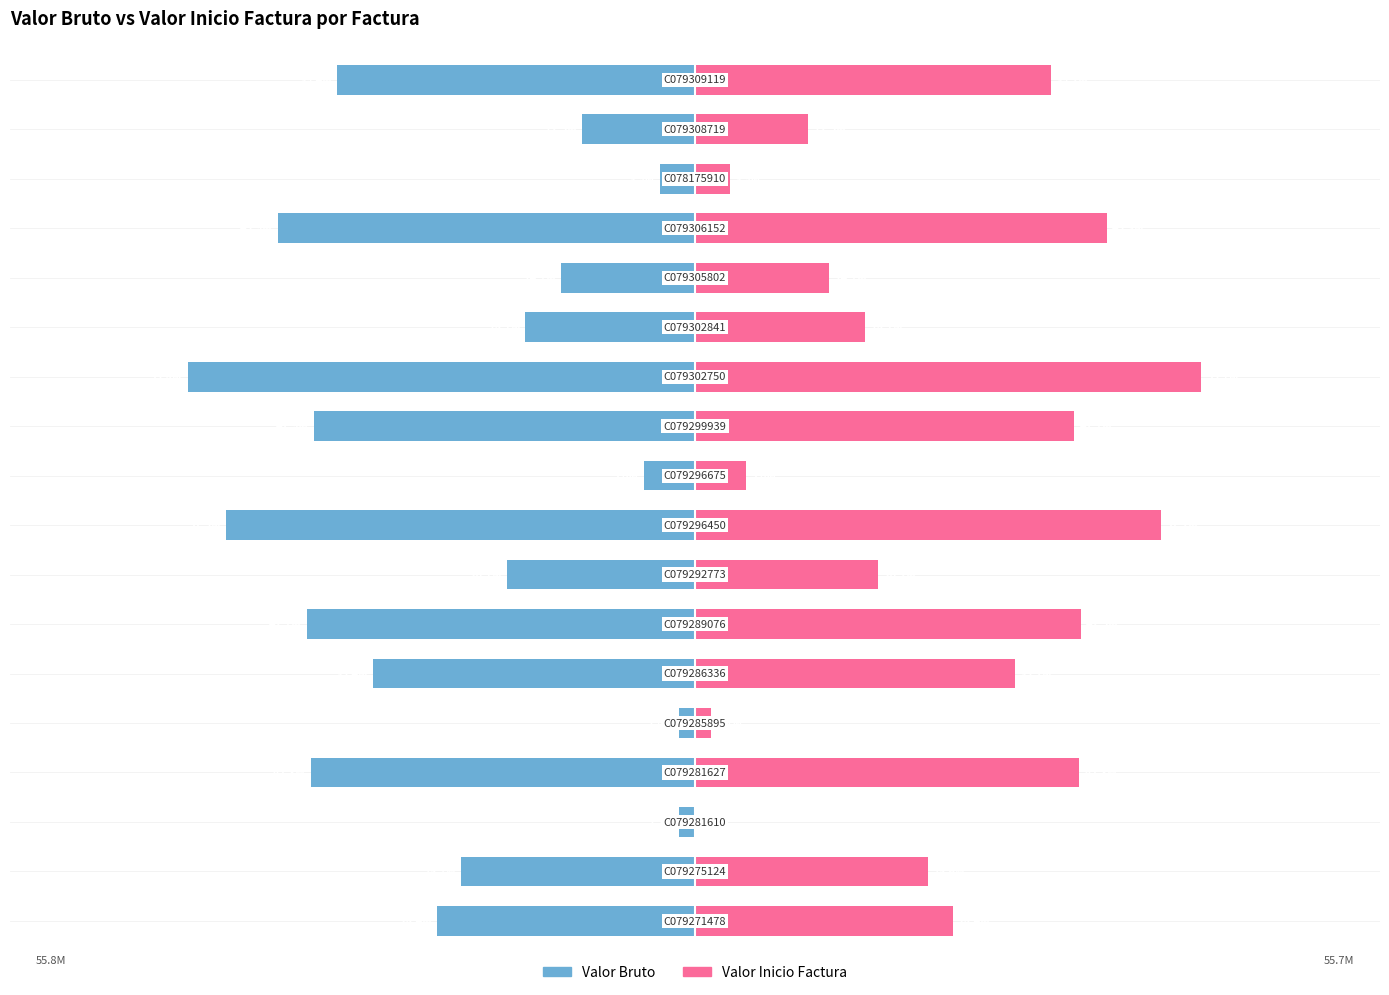

Between 14 and 16, which series saw the biggest shift?

Valor Bruto